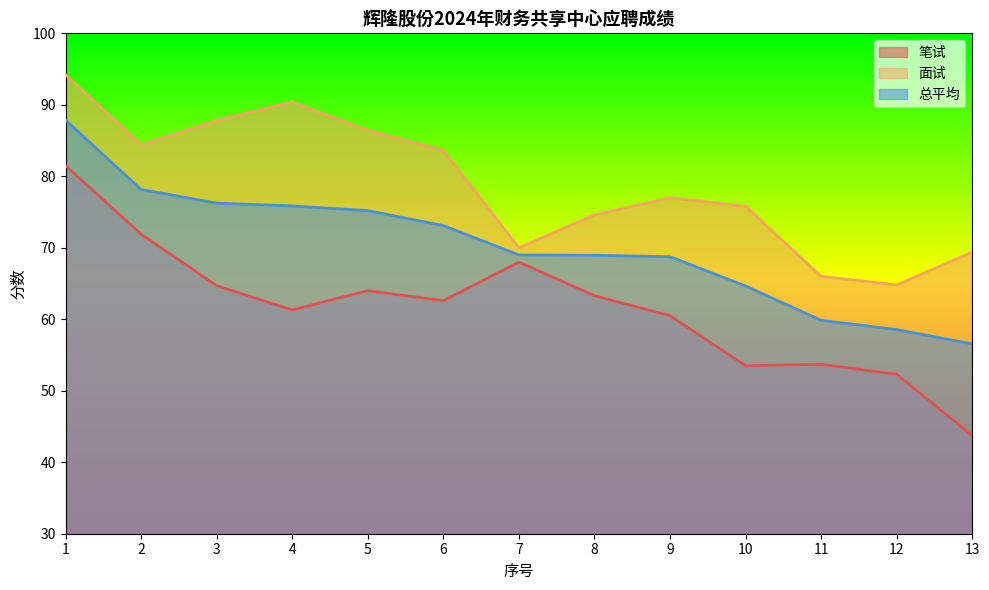

How many lines are shown in the chart?

3